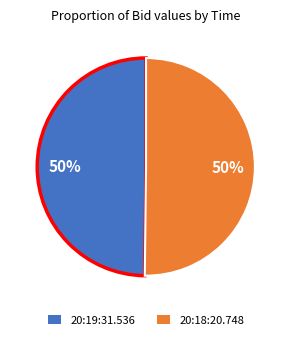

Combined, do 20:18:20.748 and 20:19:31.536 account for over 50%?

Yes